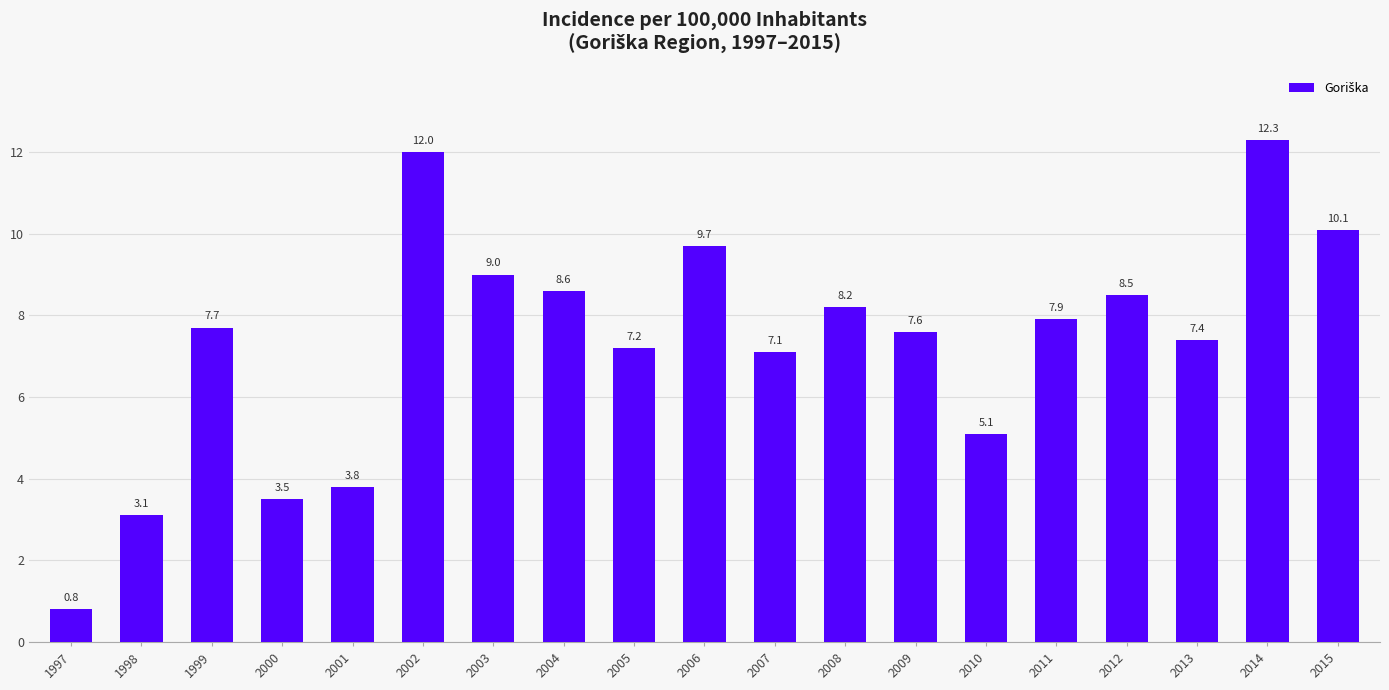

What is the minimum value shown in the chart?

0.8